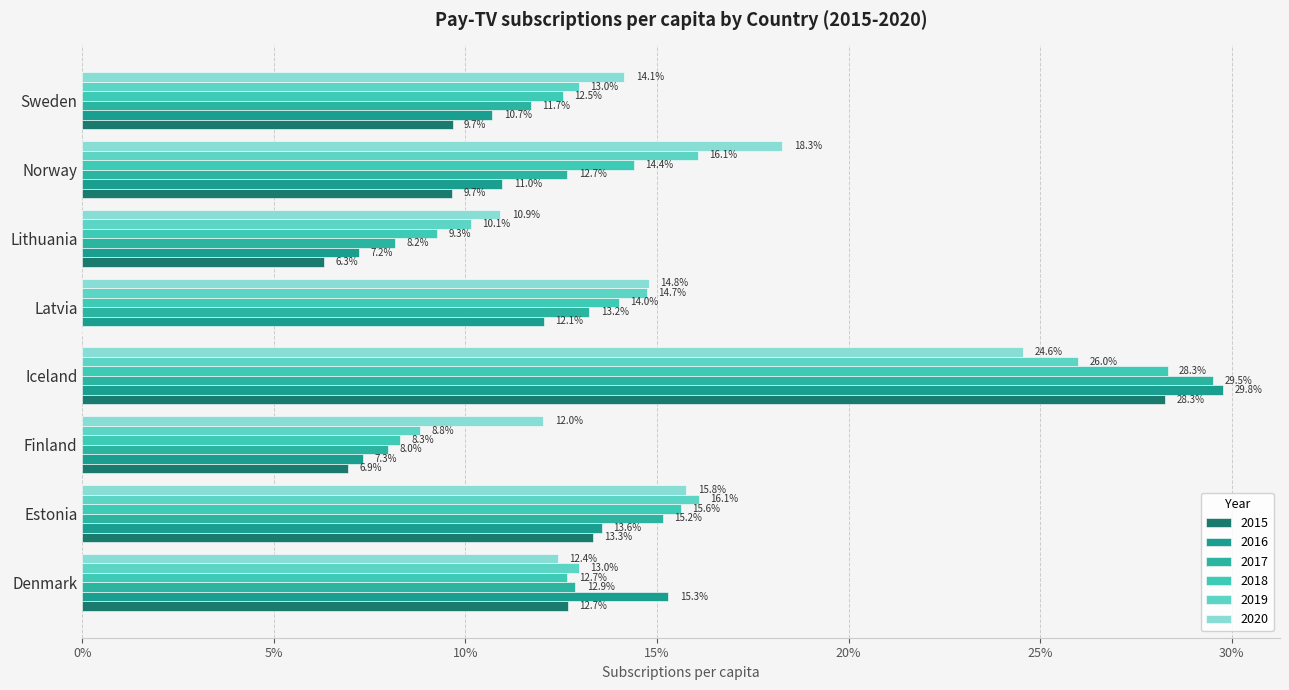

List the series in order of their peak value, highest first.

2016, 2017, 2018, 2015, 2019, 2020